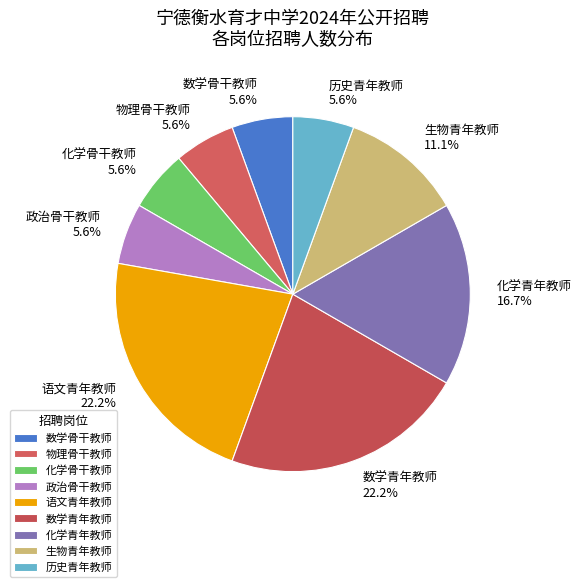

How many segments does this pie chart have?

9